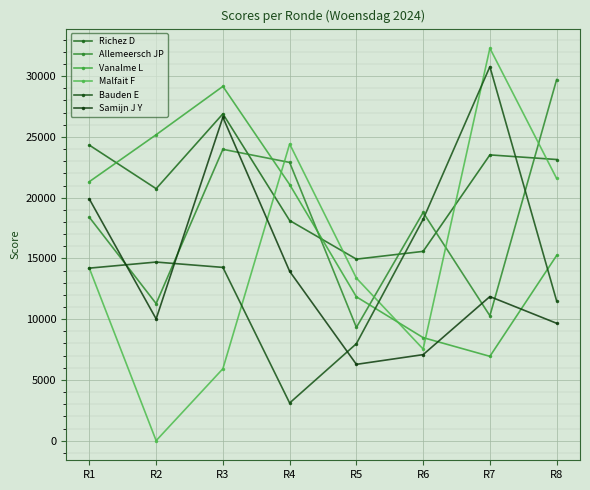

Is it true that Malfait F equals 32300 at R7?

True